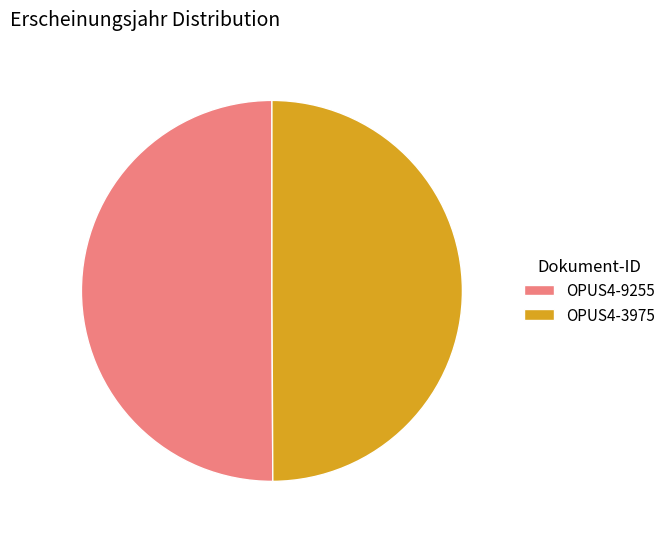

Is it true that OPUS4-3975 is 36% of the pie?

False